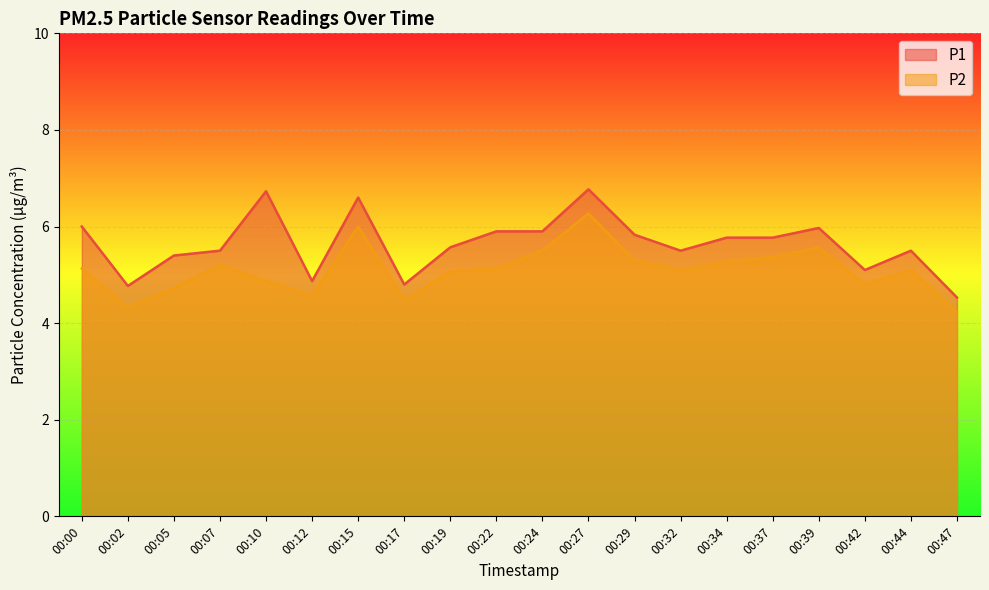

What is the difference between the P2 values at 00:32 and 00:05?

0.4